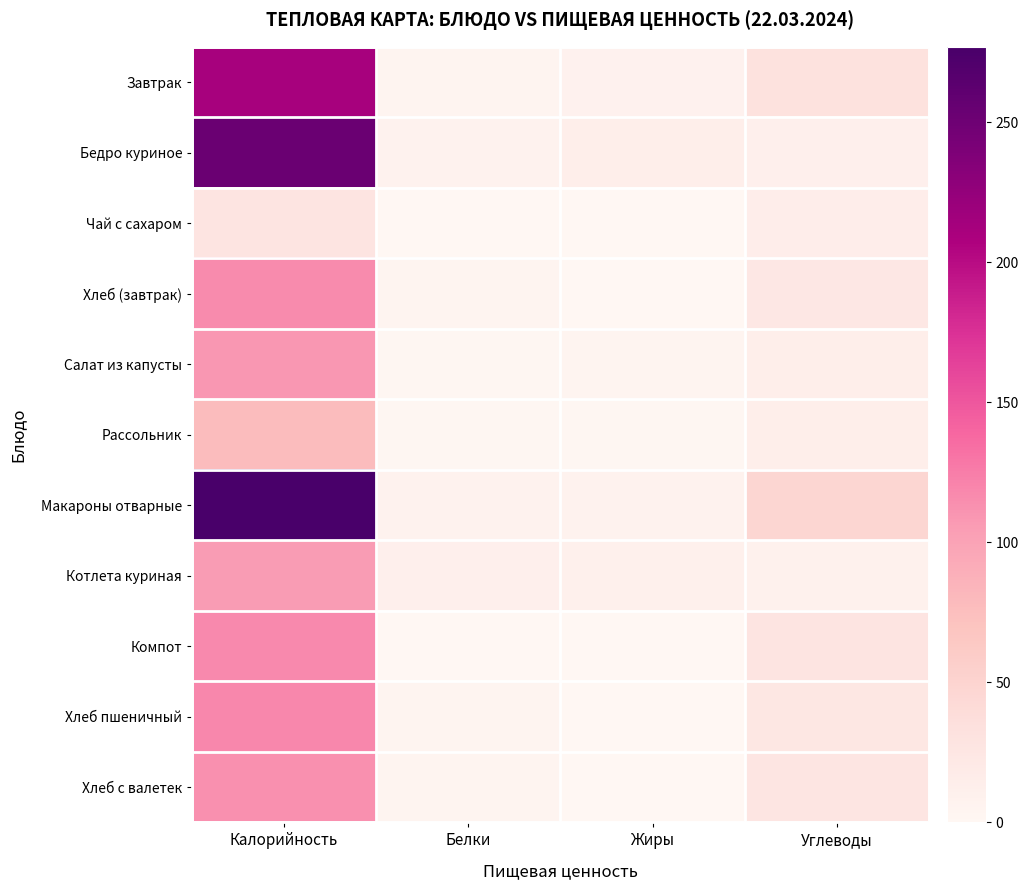

Reading left to right, what are all the values shown in this chart?

Завтрак: Калорийность=212	Белки=4	Жиры=8	Углеводы=32
Бедро куриное: Калорийность=253	Белки=7	Жиры=14	Углеводы=11
Чай с сахаром: Калорийность=28	Белки=0	Жиры=0	Углеводы=15
Хлеб (завтрак): Калорийность=116	Белки=5	Жиры=1	Углеводы=23
Салат из капусты: Калорийность=109	Белки=2	Жиры=5	Углеводы=14
Рассольник: Калорийность=77	Белки=2	Жиры=2	Углеводы=13
Макароны отварные: Калорийность=277	Белки=7	Жиры=7	Углеводы=47
Котлета куриная: Калорийность=105	Белки=11	Жиры=10	Углеводы=9
Компот: Калорийность=117	Белки=1	Жиры=0	Углеводы=28
Хлеб пшеничный: Калорийность=118	Белки=4	Жиры=0	Углеводы=24
Хлеб с валетек: Калорийность=113	Белки=4	Жиры=1	Углеводы=26